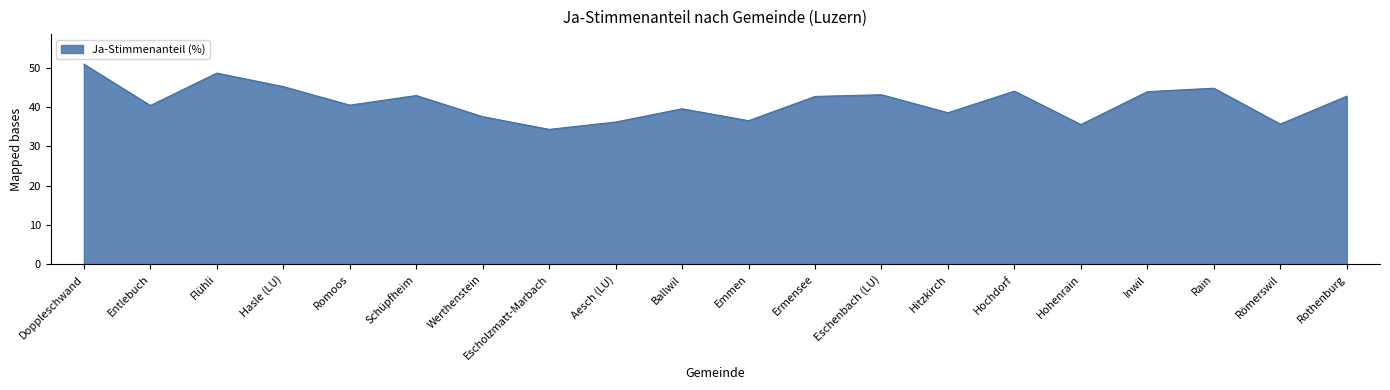

What is the sum of all values?

824.1